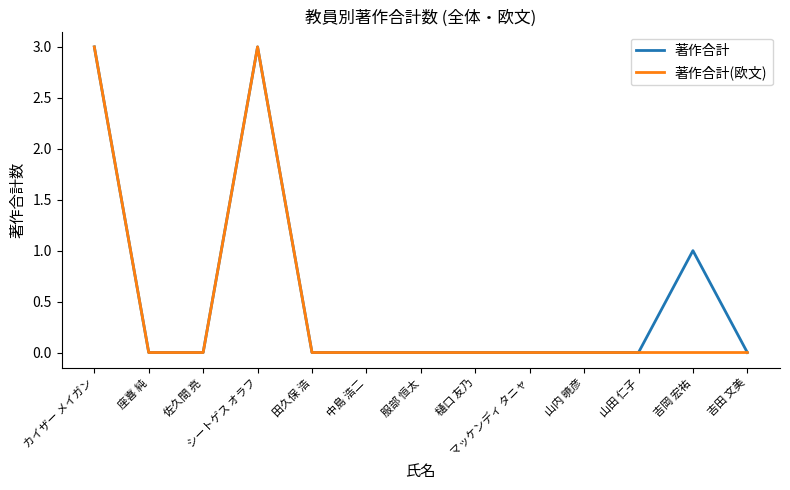

What is the difference between the maximum and minimum values in the 著作合計 series?

3